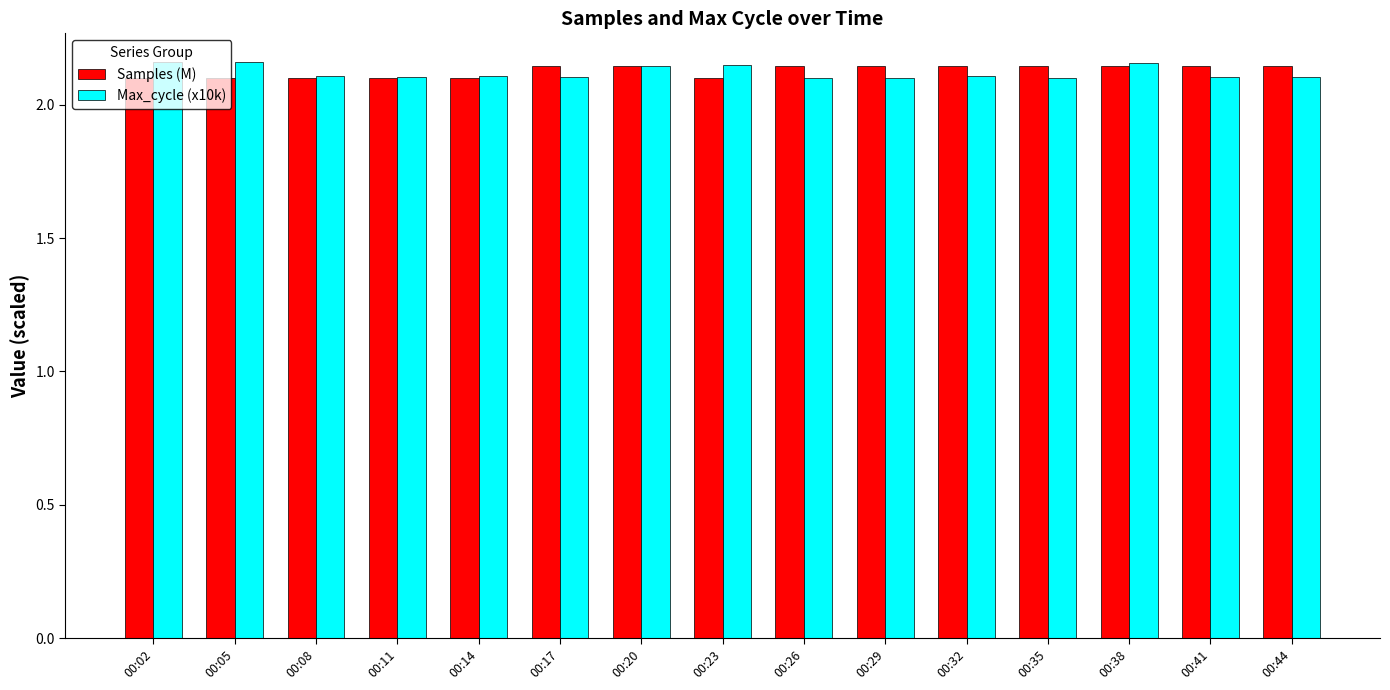

At how many categories does at least one series exceed 2?

15